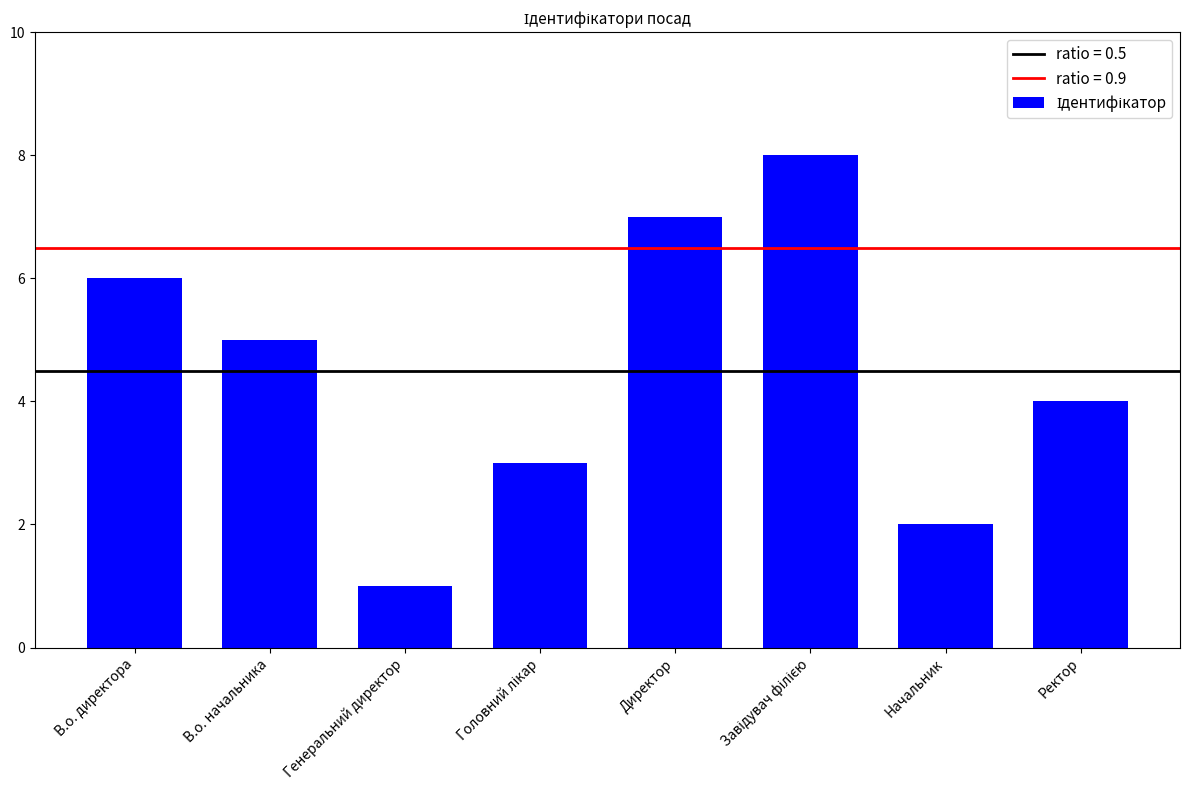

Count the number of categories in the chart.

8